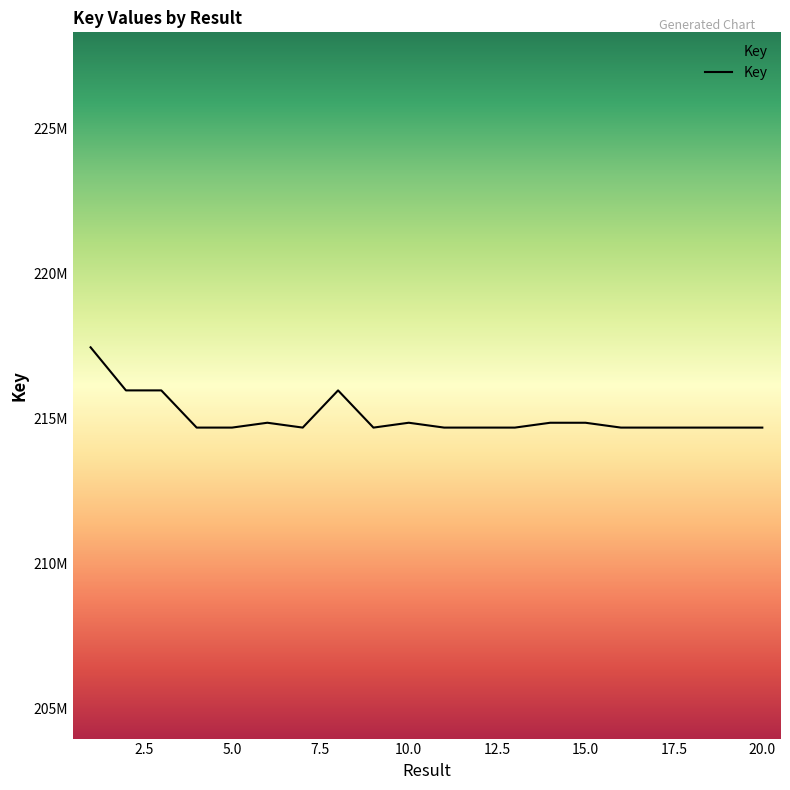

Does the chart have visible grid lines?

No